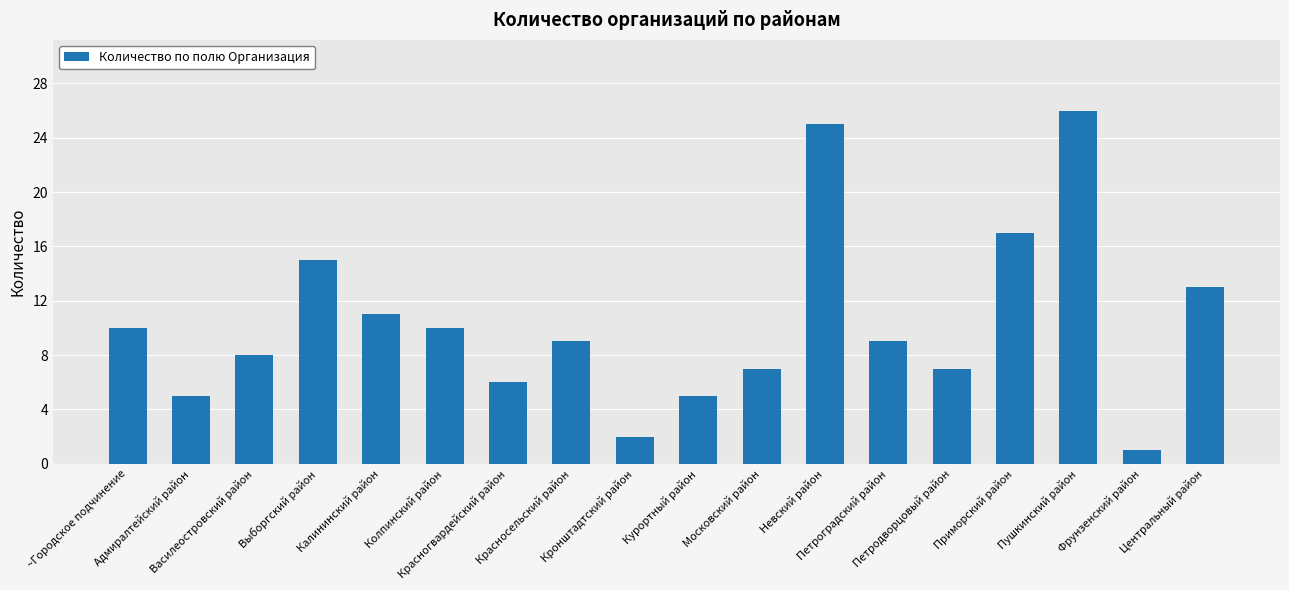

Which category has the lowest value across all series?

Фрунзенский район